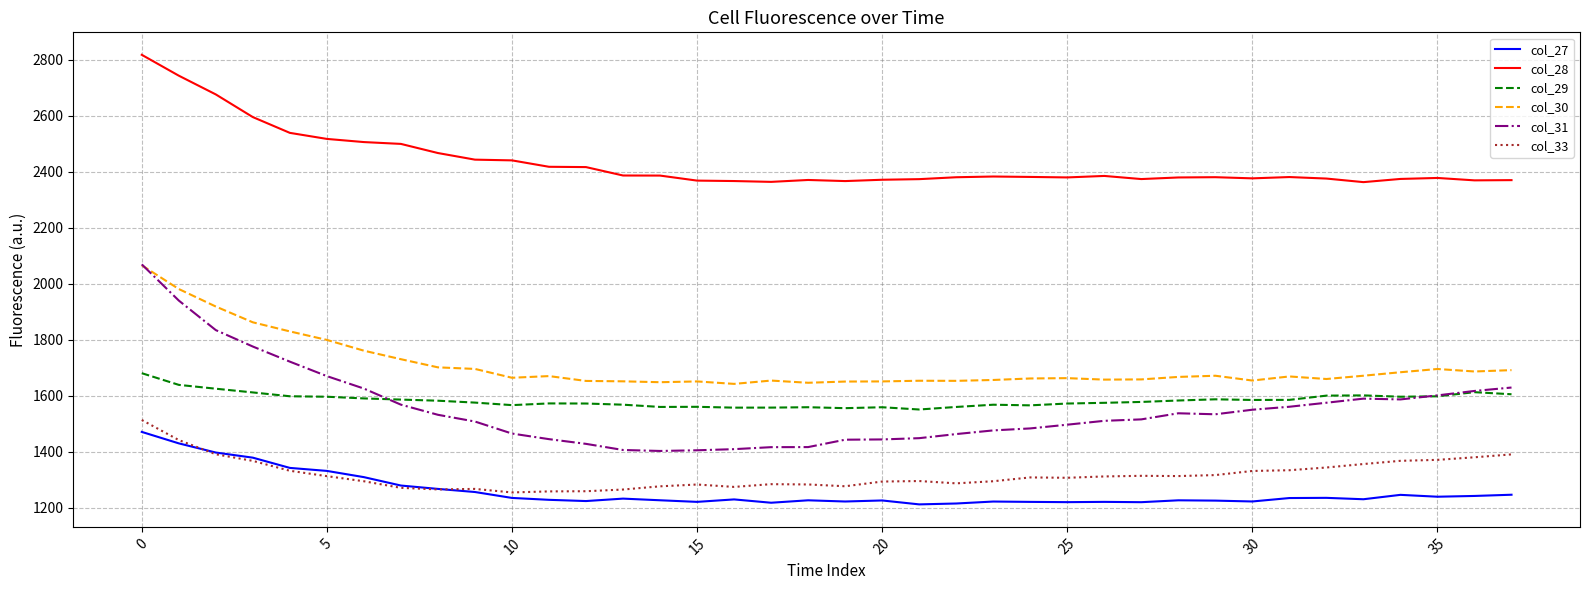

Which series has the largest range (max minus min)?

col_31